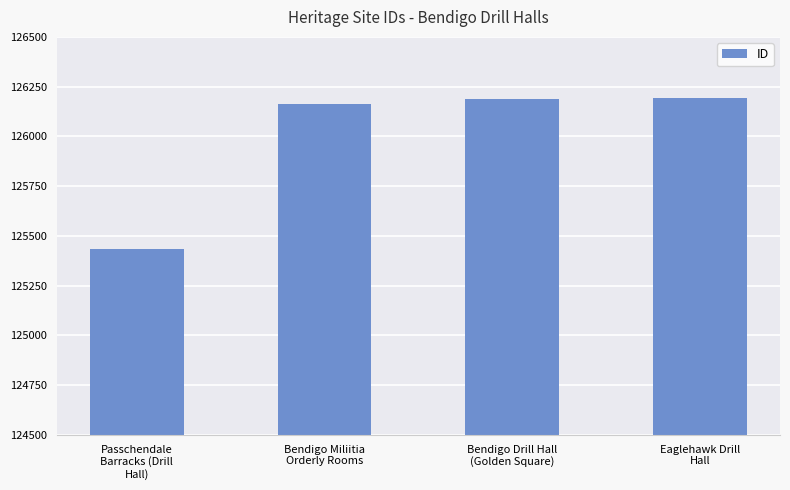

What is the smallest value displayed?

125436